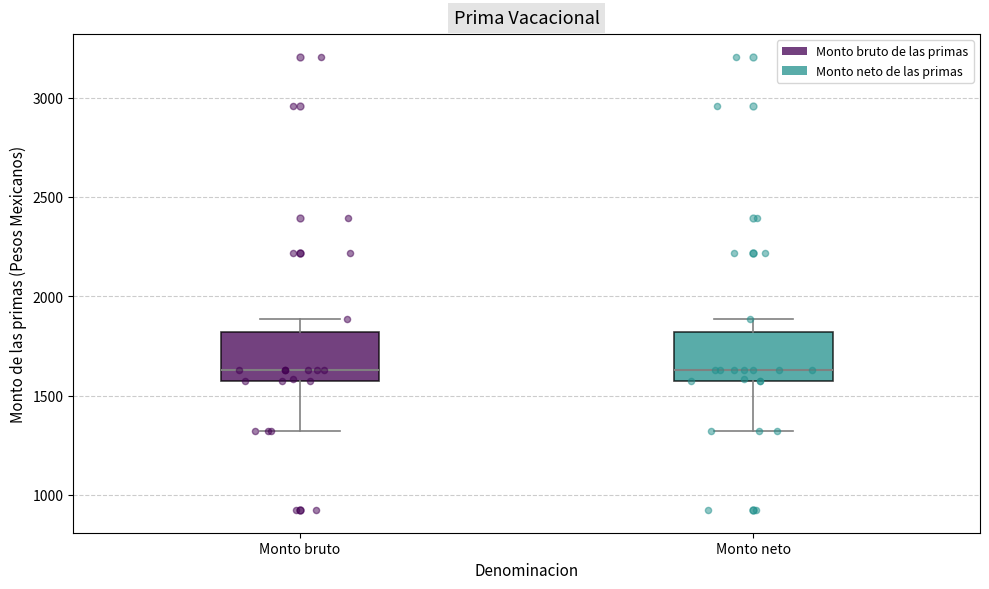

Where does the upper whisker of the box for Monto bruto end on the y-axis? The values are not printed on the chart, so give them approximately, as read against the axis.

1900